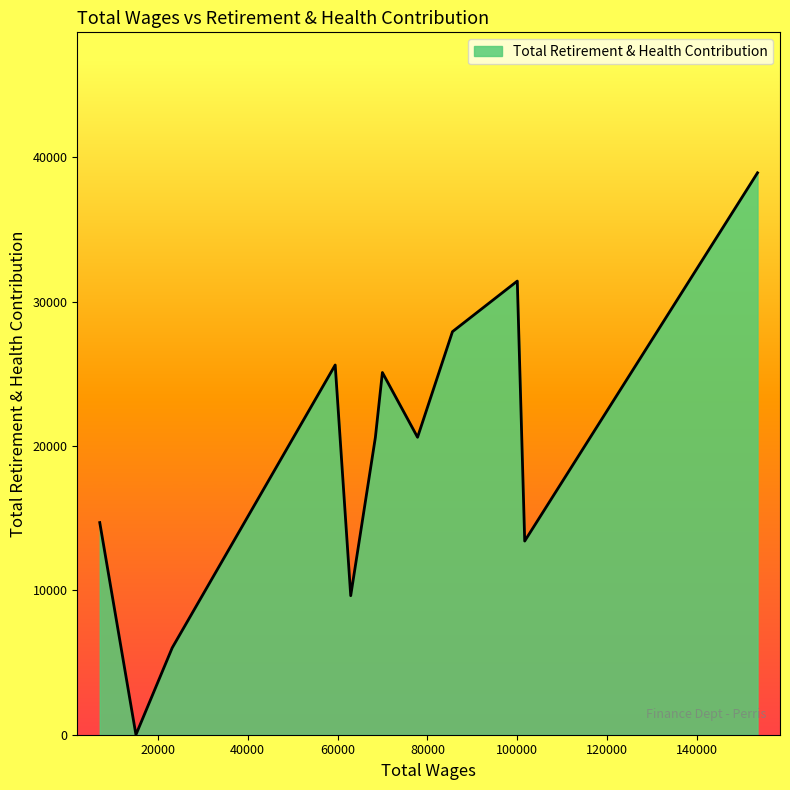

What is the greatest value displayed?

38912